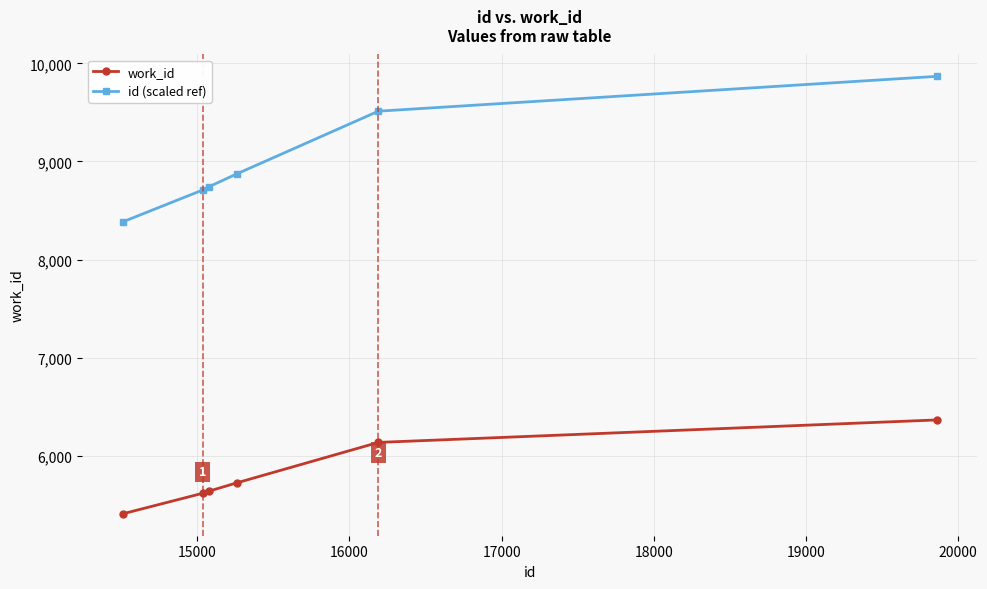

True or false: id (scaled ref) and work_id intersect in this chart.

False